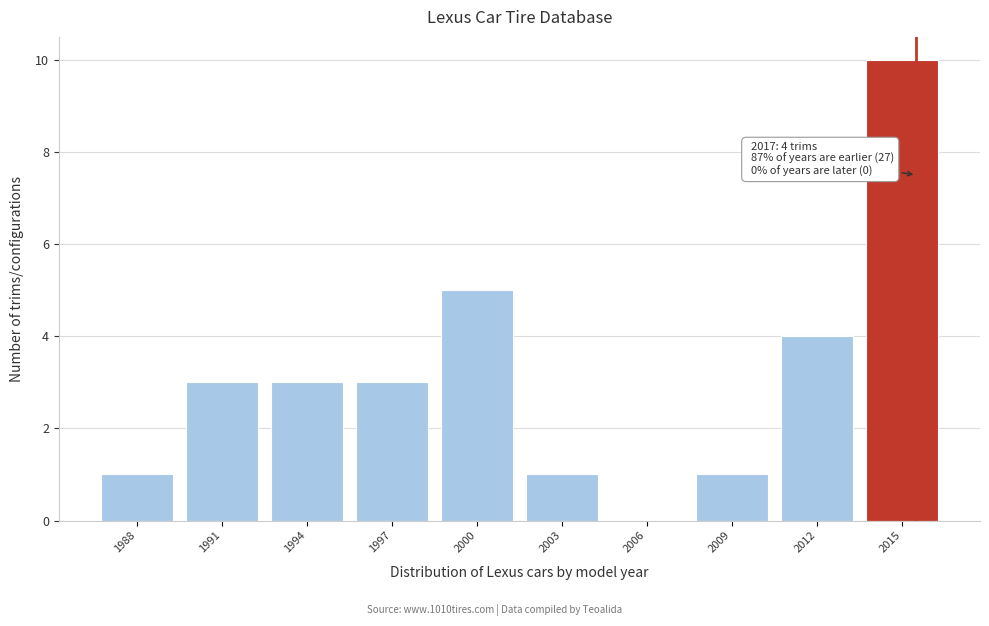

Reading left to right, transcribe all the data shown in this chart.

1988=1	1991=3	1994=3	1997=3	2000=5	2003=1	2006=0	2009=1	2012=4	2015=10